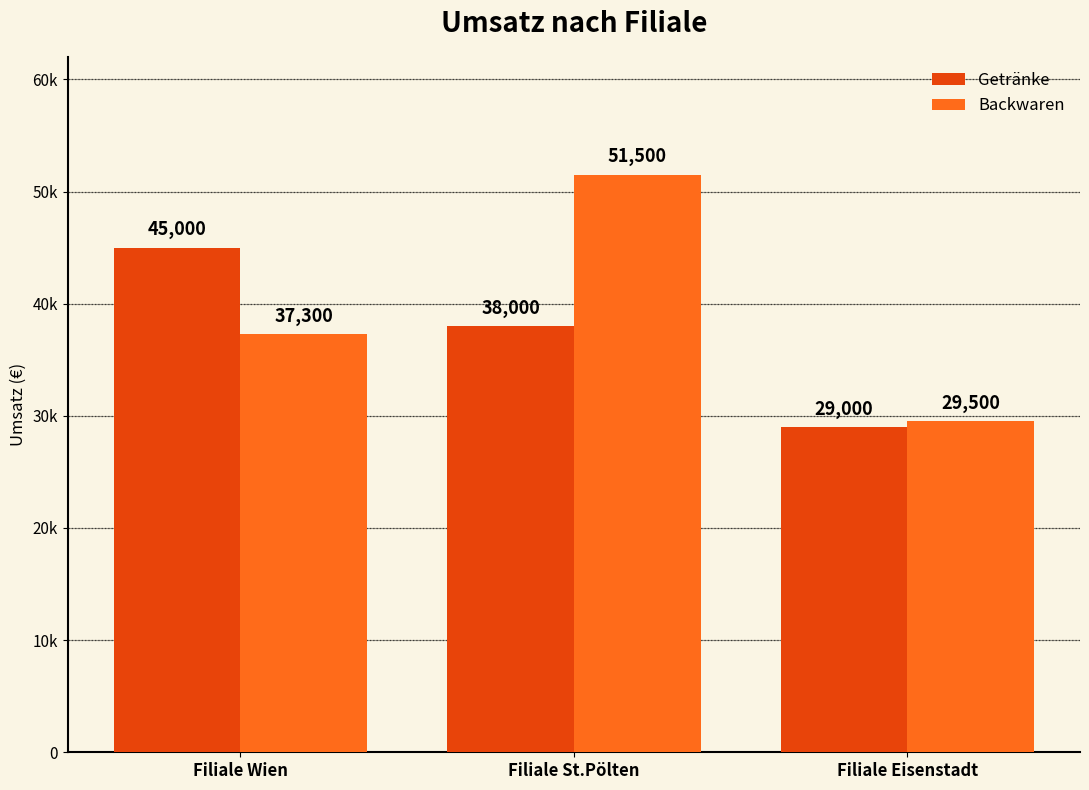

What is the label of the 3rd bar from the left?

Filiale Eisenstadt